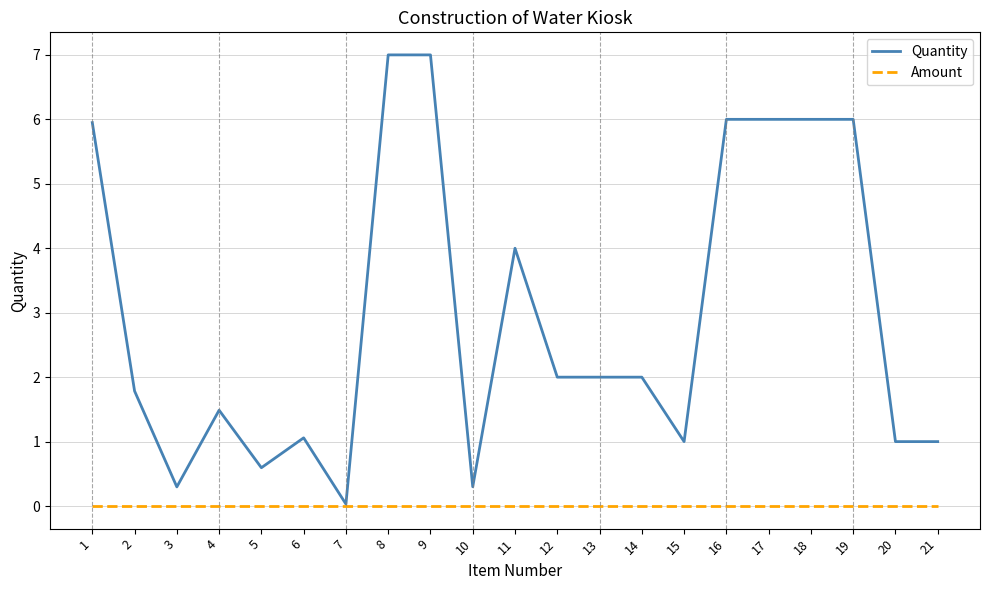

What is the total value across all series at 9?

7.0